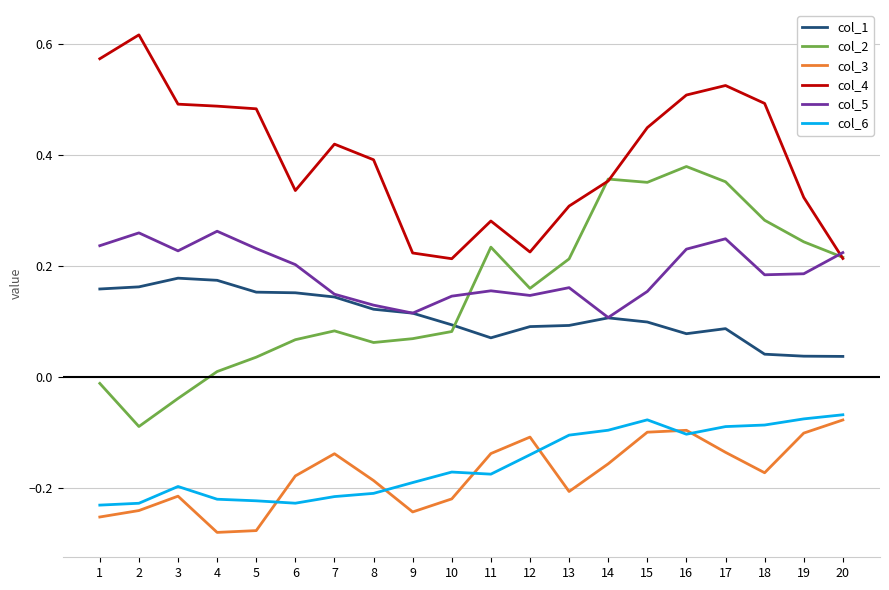

True or false: col_6 and col_2 intersect in this chart.

False